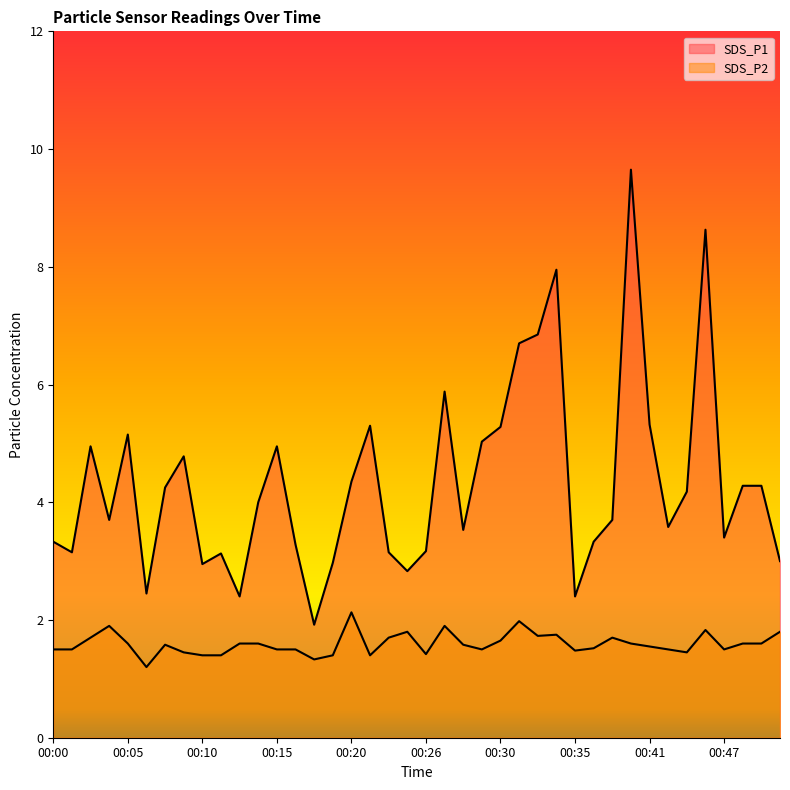

Reading right to left, what are all the values shown in this chart?

SDS_P1: 3.0	4.3	4.3	3.4	8.6	4.2	3.6	5.3	9.7	3.7	3.3	2.4	8.0	6.8	6.7	5.3	5.0	3.5	5.9	3.2	2.8	3.1	5.3	4.3	3.0	1.9	3.3	5.0	4.0	2.4	3.1	3.0	4.8	4.2	2.5	5.2	3.7	5.0	3.1	3.3
SDS_P2: 1.8	1.6	1.6	1.5	1.8	1.4	1.5	1.6	1.6	1.7	1.5	1.5	1.8	1.7	2.0	1.6	1.5	1.6	1.9	1.4	1.8	1.7	1.4	2.1	1.4	1.3	1.5	1.5	1.6	1.6	1.4	1.4	1.4	1.6	1.2	1.6	1.9	1.7	1.5	1.5